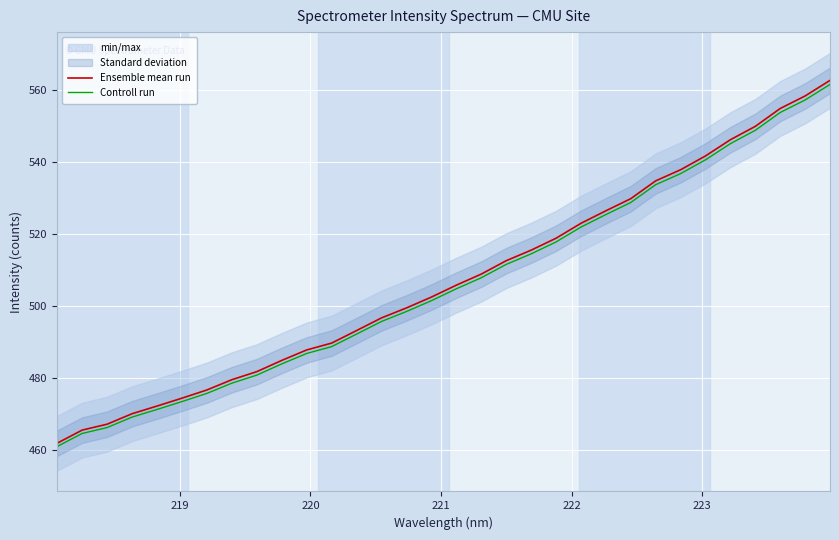

Rank the series by their average value, from lowest to highest.

Controll run, Ensemble mean run